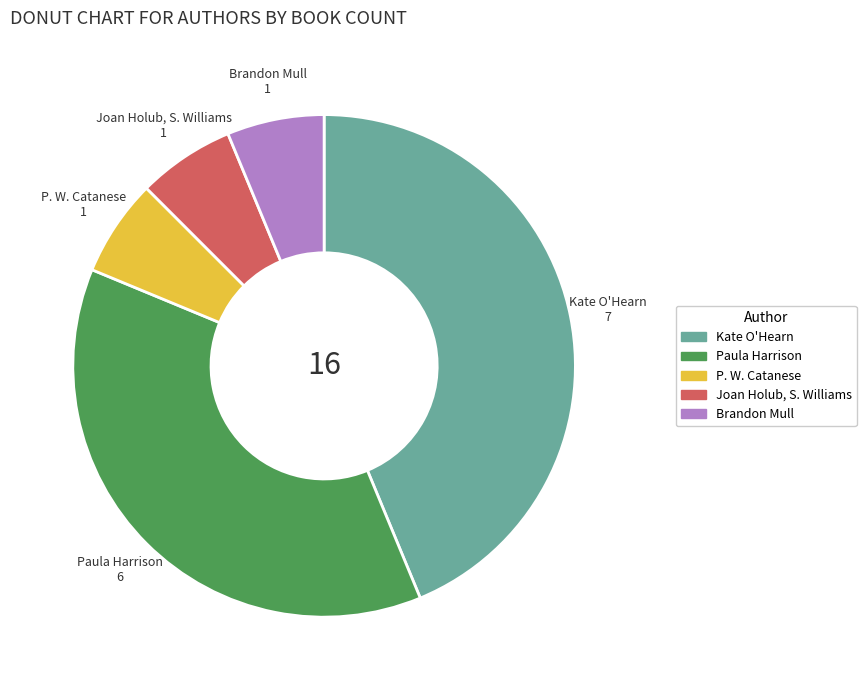

Does any single category account for the majority?

No